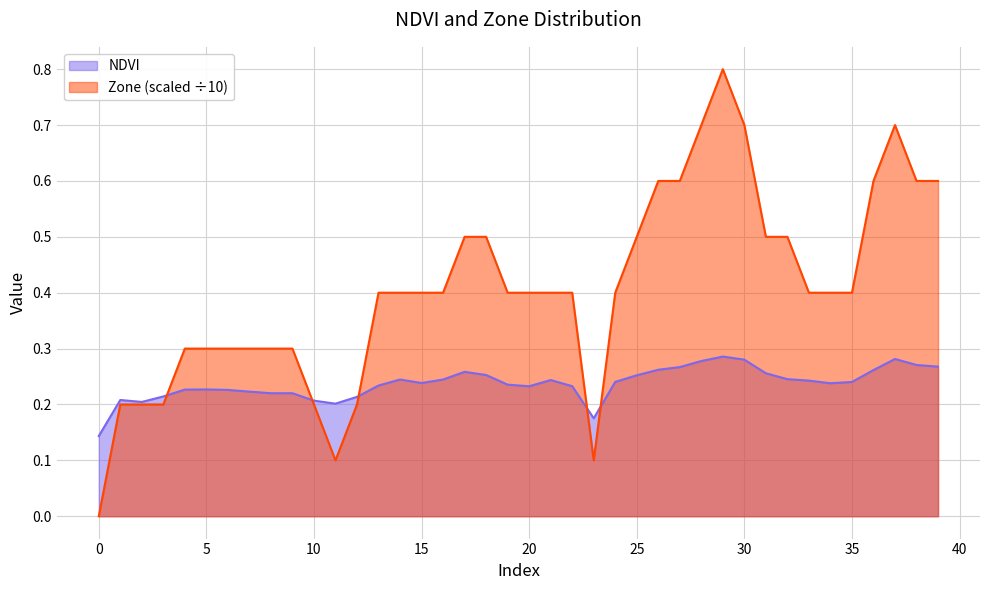

The value of NDVI at 35 is 0.2. True or false?

True